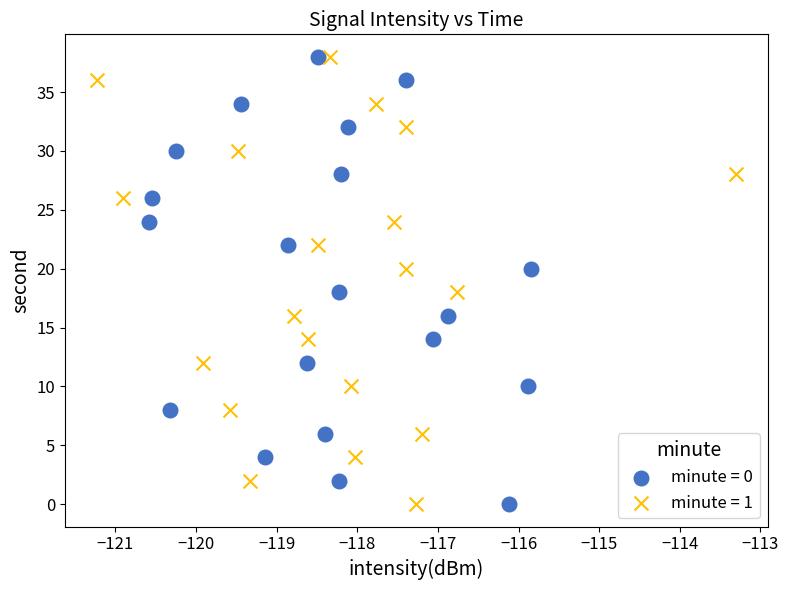

What are all the series names shown in the legend?

minute = 0, minute = 1